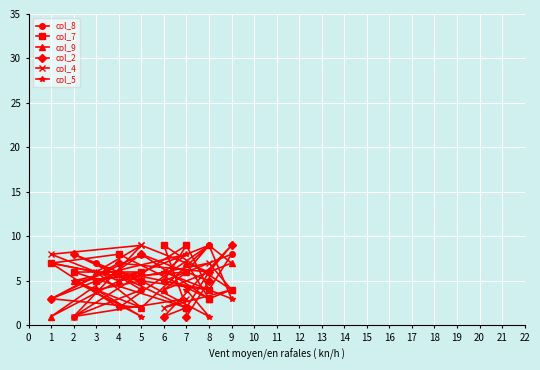

True or false: col_7 and col_5 cross at least once.

True